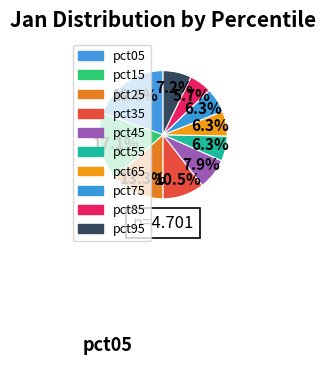

Does any single category account for the majority?

No